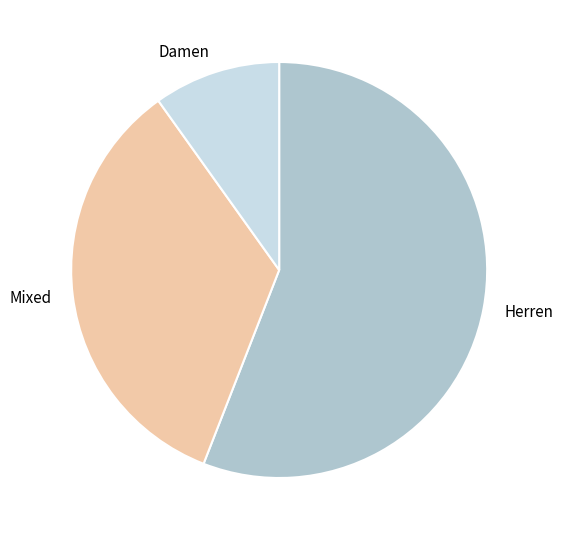

Do Damen and Herren together represent more than half of the pie?

Yes